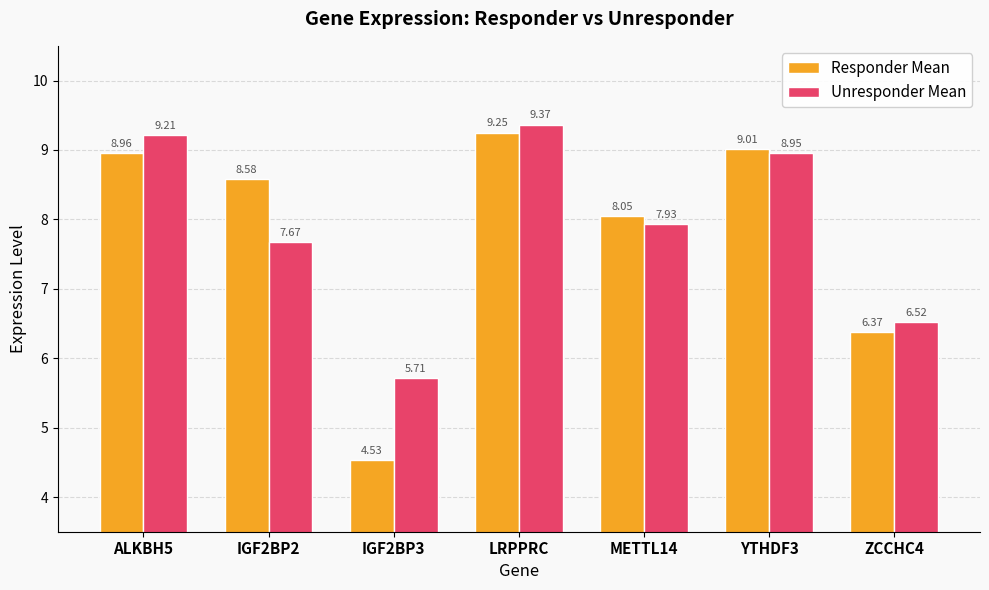

At which category is the sum across all series the highest?

LRPPRC